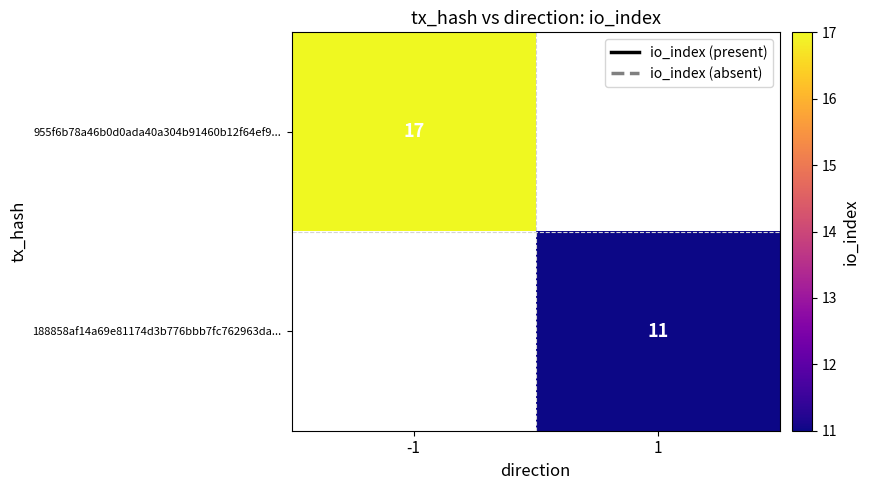

Is the value of 955f6b78a46b0d0ada40a304b91460b12f64ef9... at -1 greater than the value of 188858af14a69e81174d3b776bbb7fc762963da... at 1?

Yes